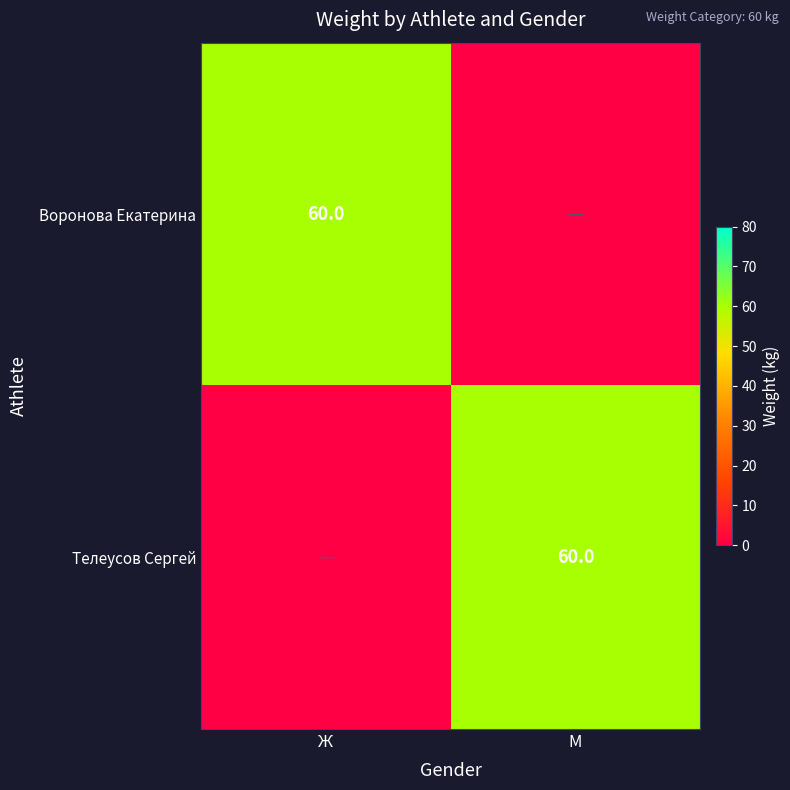

The value of Воронова Екатерина at Ж is 60. True or false?

True